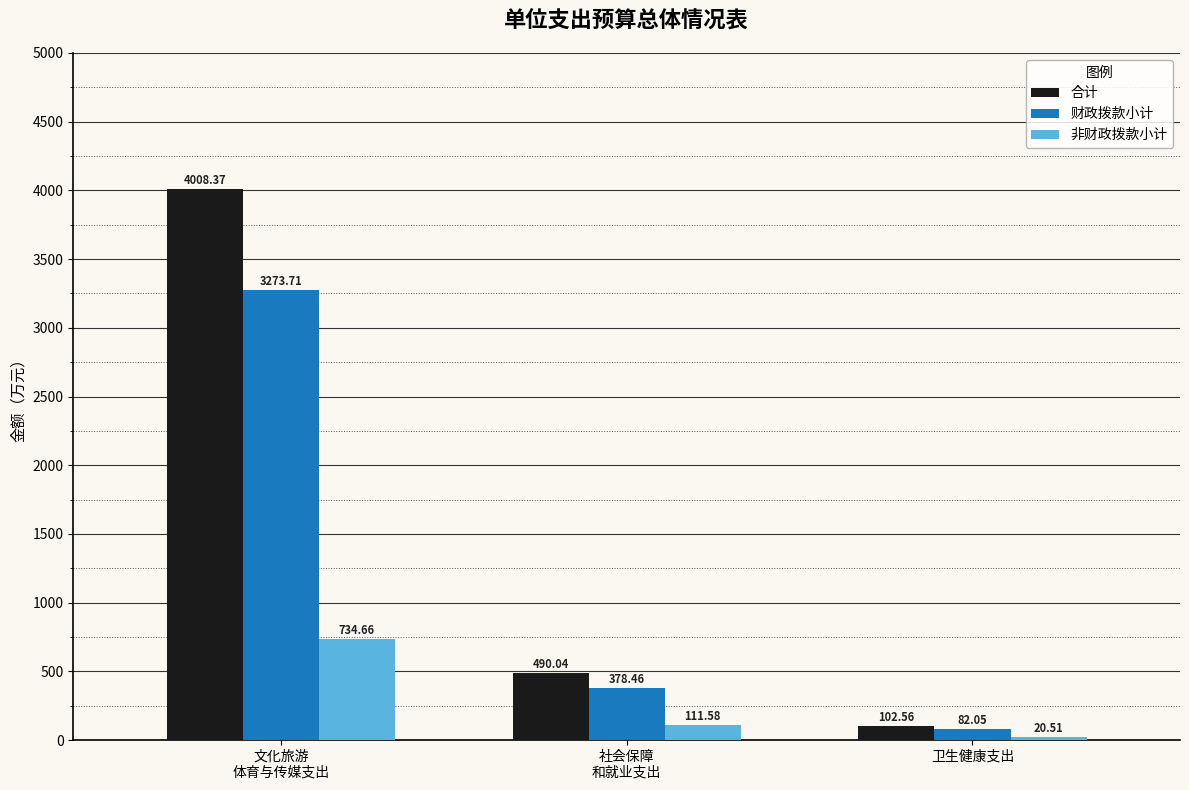

What is the sum of the 非财政拨款小计 values at 卫生健康支出 and 社会保障
和就业支出?

132.1